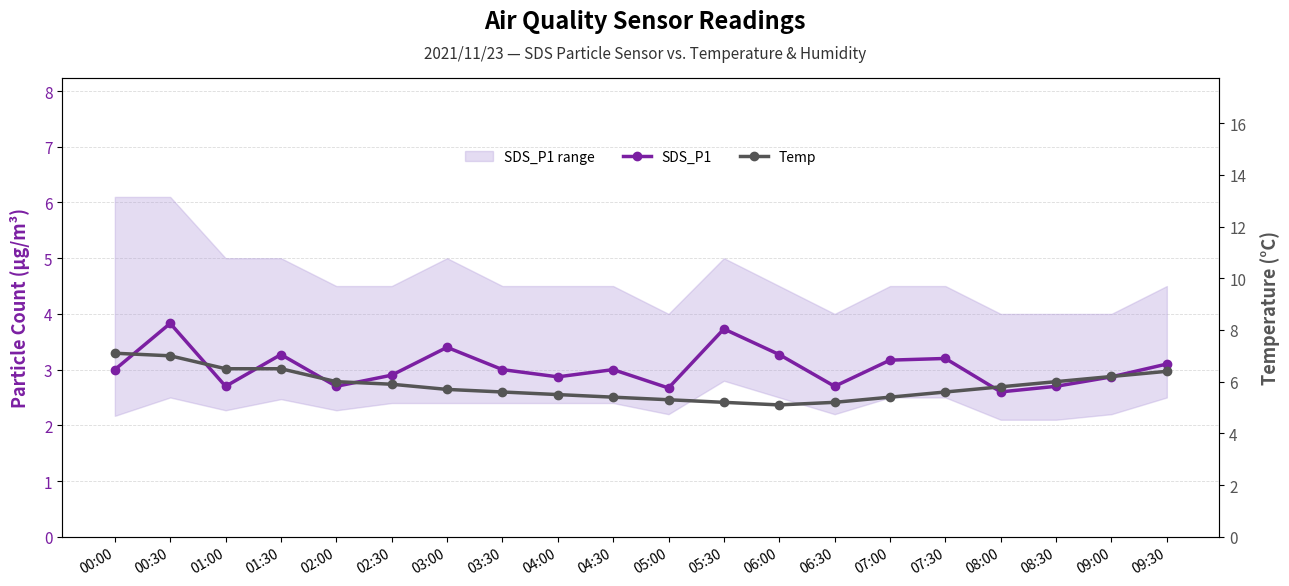

Which has a higher value, 04:00 or 06:00?

06:00